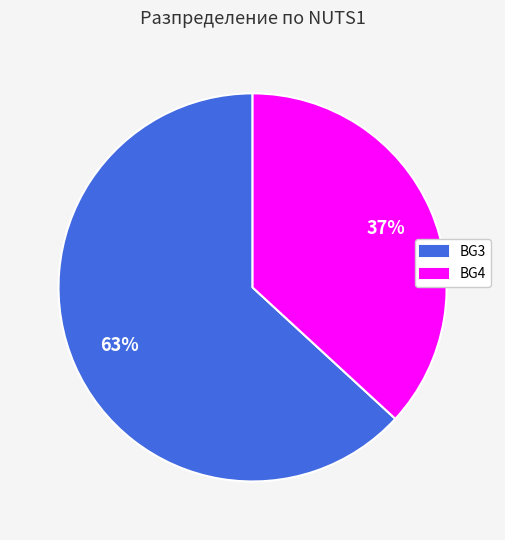

Which slice is the smallest?

BG4